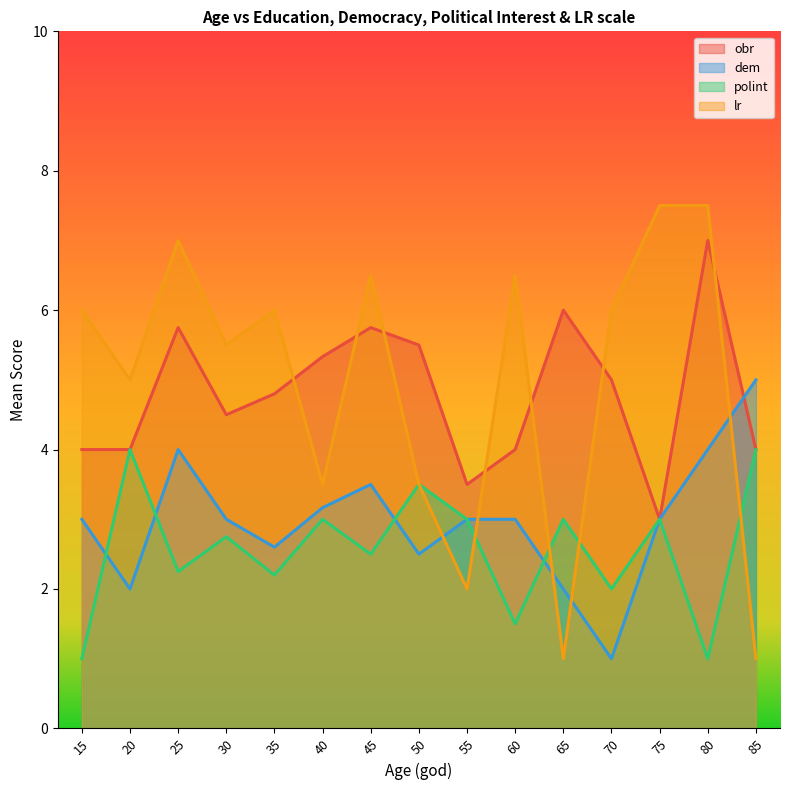

What is the highest value of the obr series?

7.0